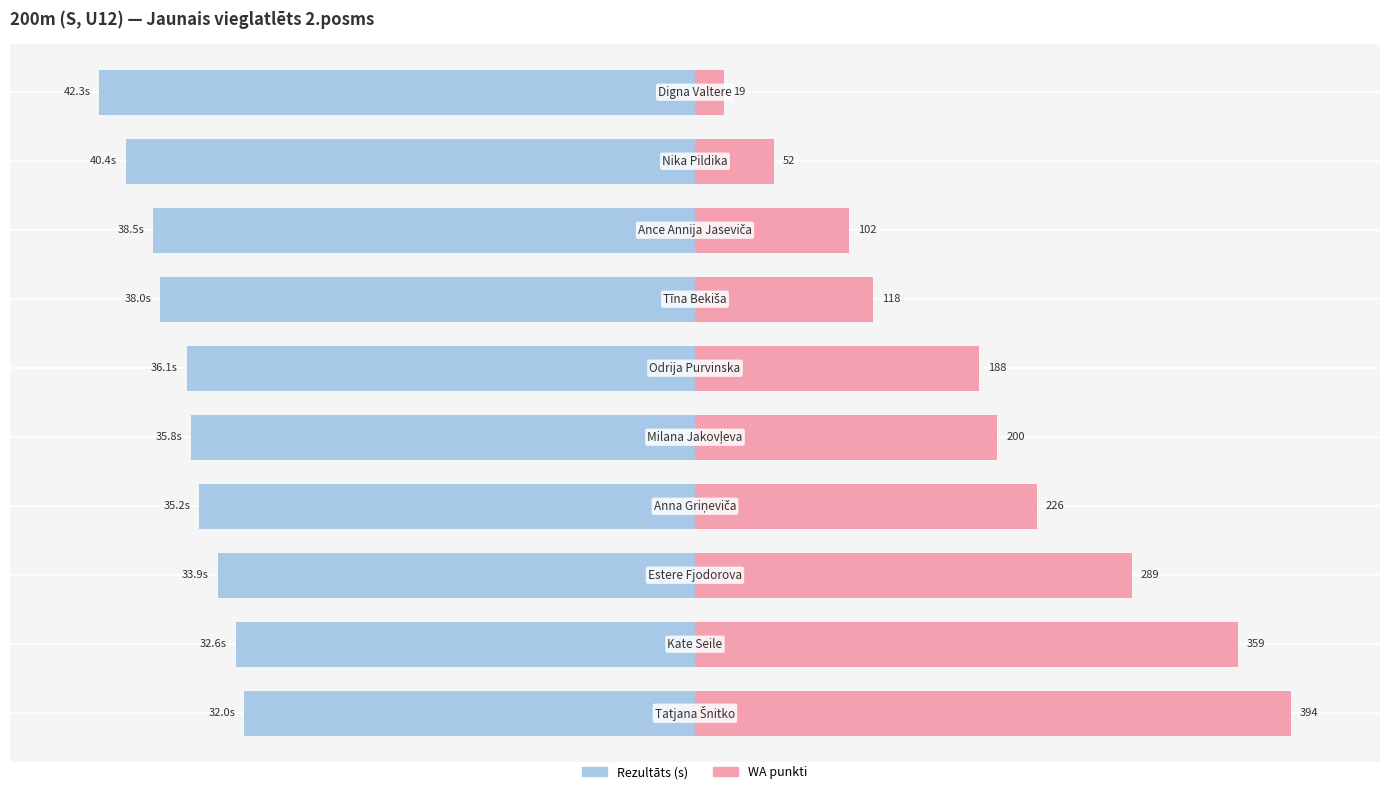

Reading left to right, transcribe all the data shown in this chart.

Rezultāts: 0=-75.7	1=-77.1	2=-80.1	3=-83.2	4=-84.6	5=-85.3	6=-89.8	7=-91.0	8=-95.5	9=-100.0
WA: 0=100.0	1=91.1	2=73.4	3=57.4	4=50.8	5=47.7	6=29.9	7=25.9	8=13.2	9=4.8